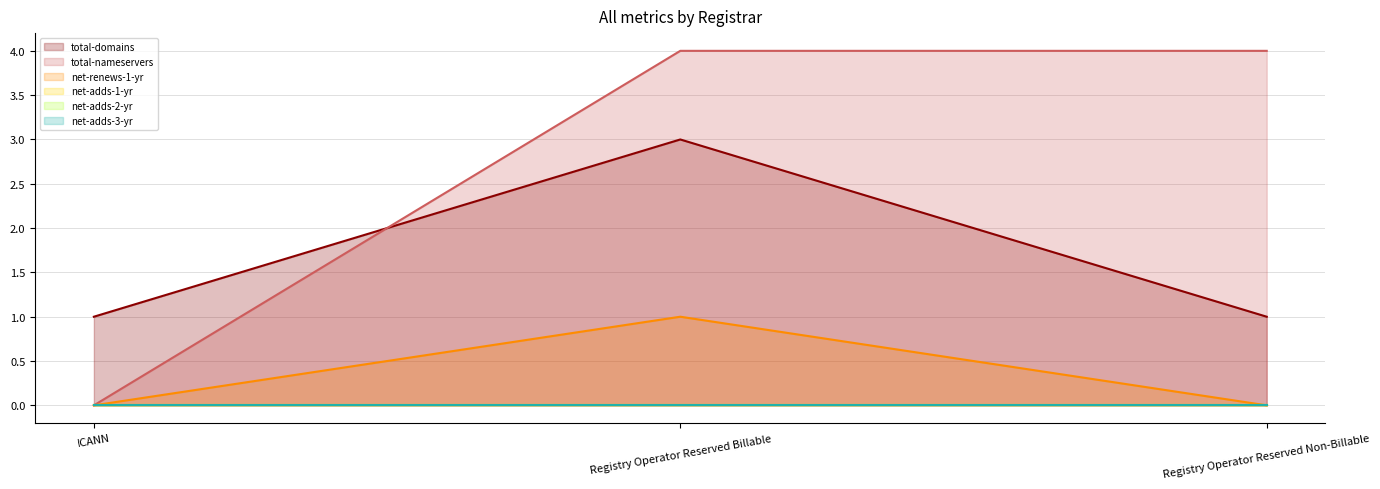

What is the total value across all series at ICANN?

1